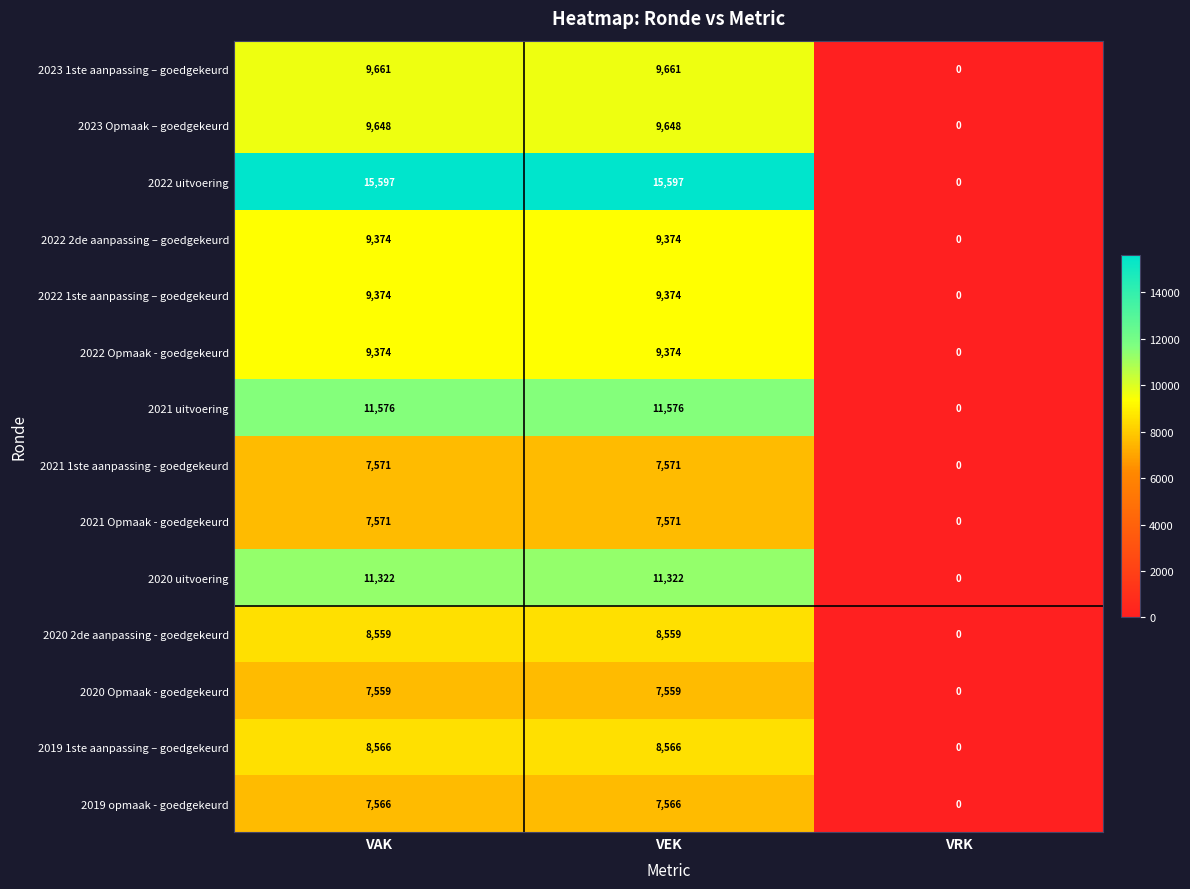

At which label does 2019 1ste aanpassing – goedgekeurd reach its minimum?

VRK